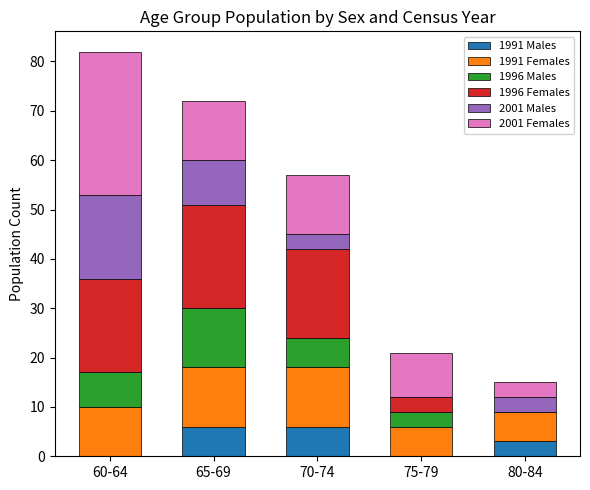

What is the maximum value for 1991 Males?

6